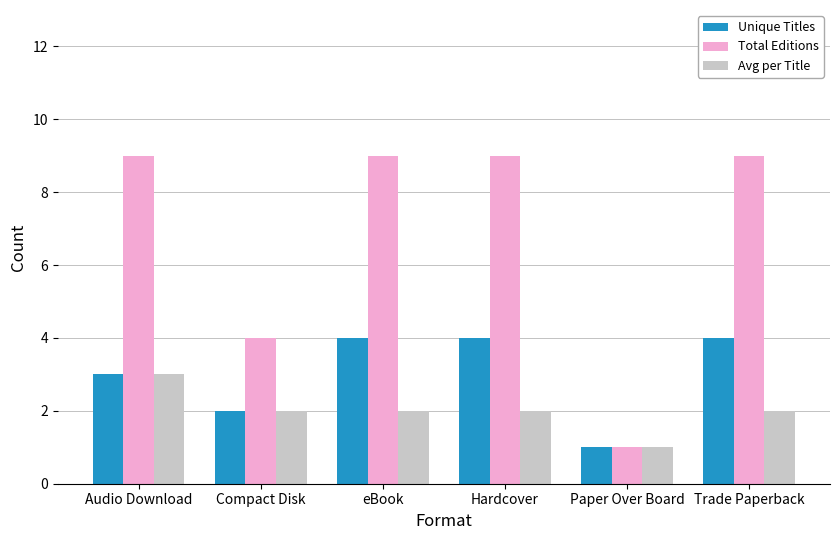

What is the label of the 4th bar from the right?

eBook